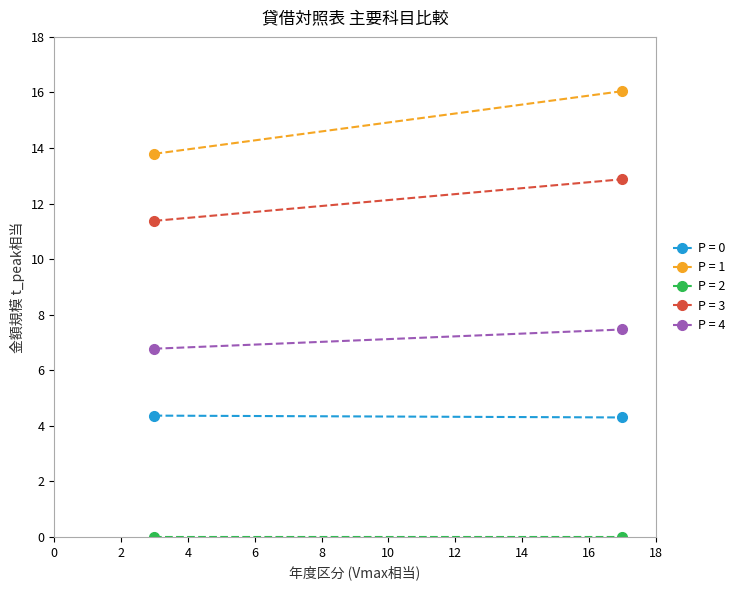

What are all the series names shown in the legend?

流動資産, 固定資産, 流動負債, 固定負債, 純資産